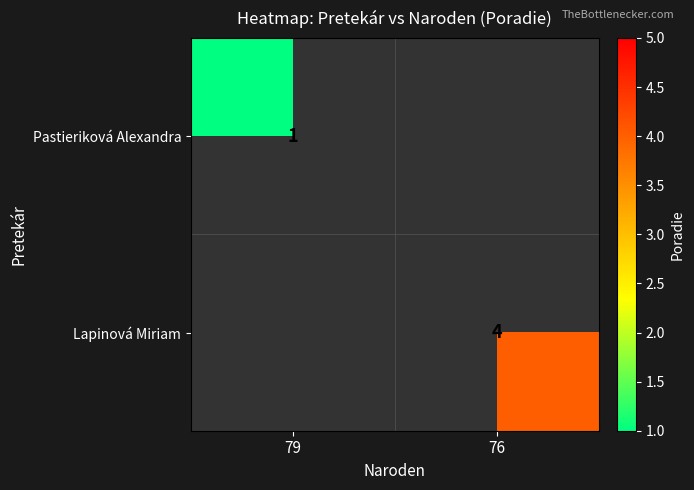

Is it true that Lapinová Miriam equals 4 at 76?

True